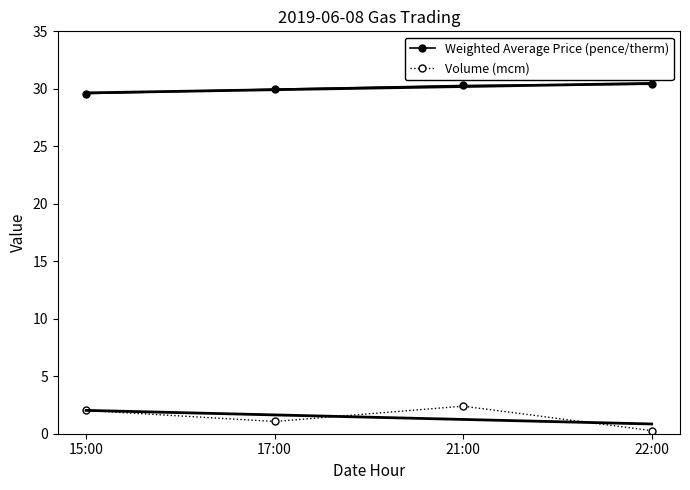

Does the chart have visible grid lines?

No